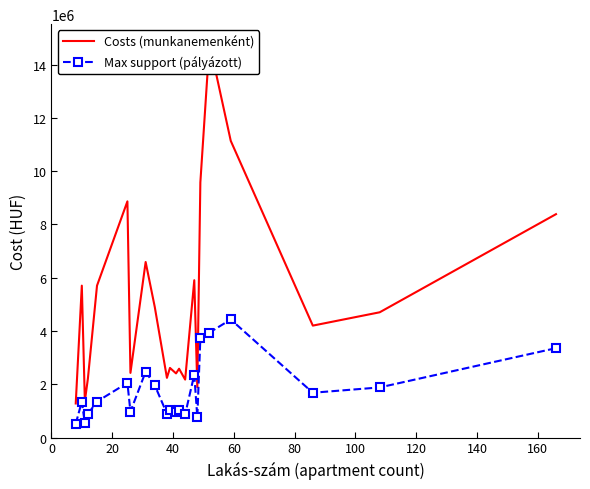

Which series has the largest total across all categories?

Costs (munkanemenként)